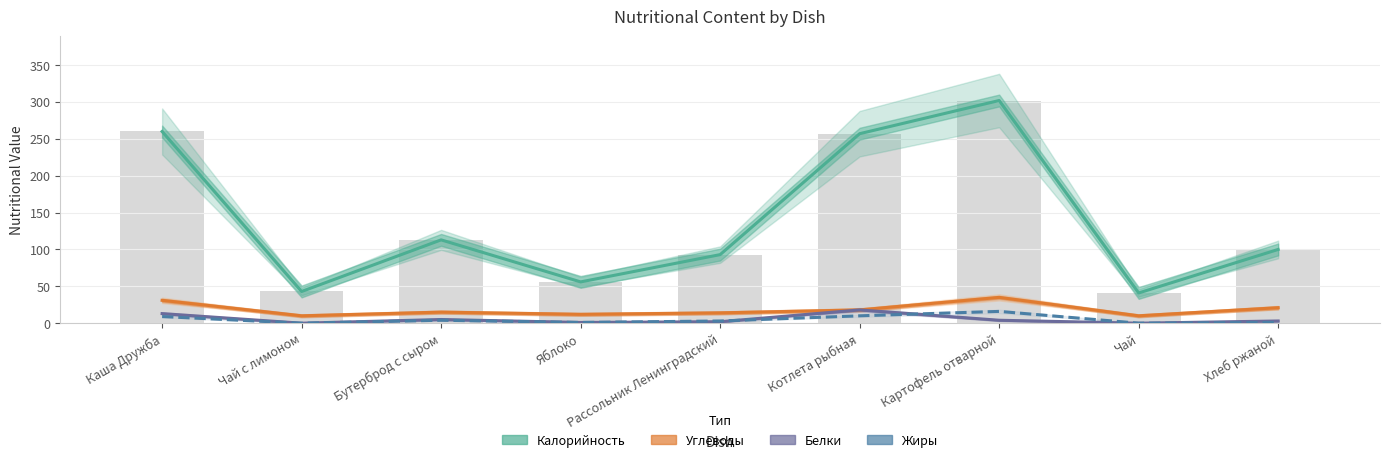

Which series changed the most between Картофель отварной and Чай?

Калорийность